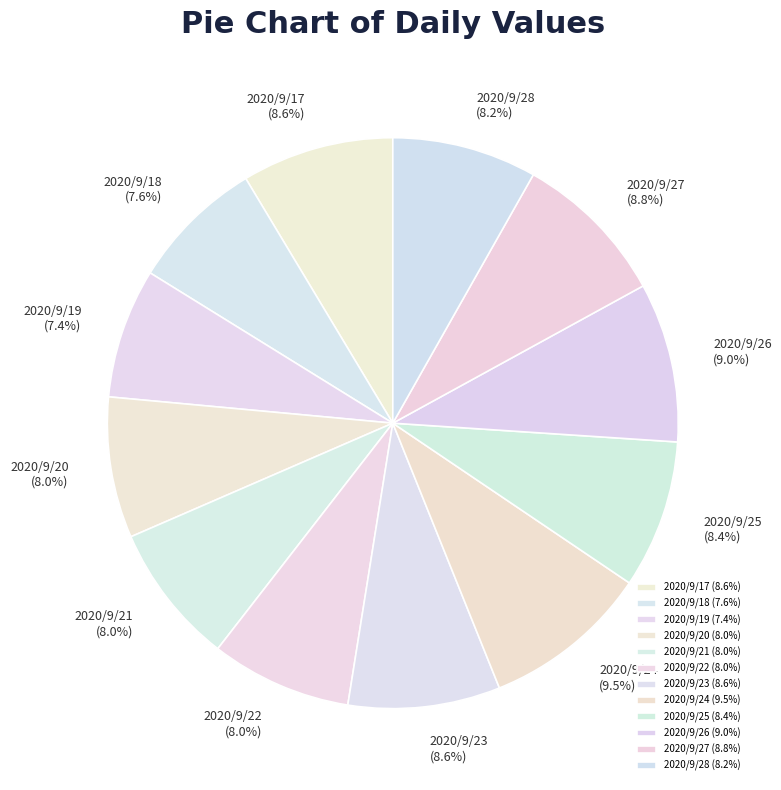

Do 2020/9/24 and 2020/9/28 together represent more than half of the pie?

No